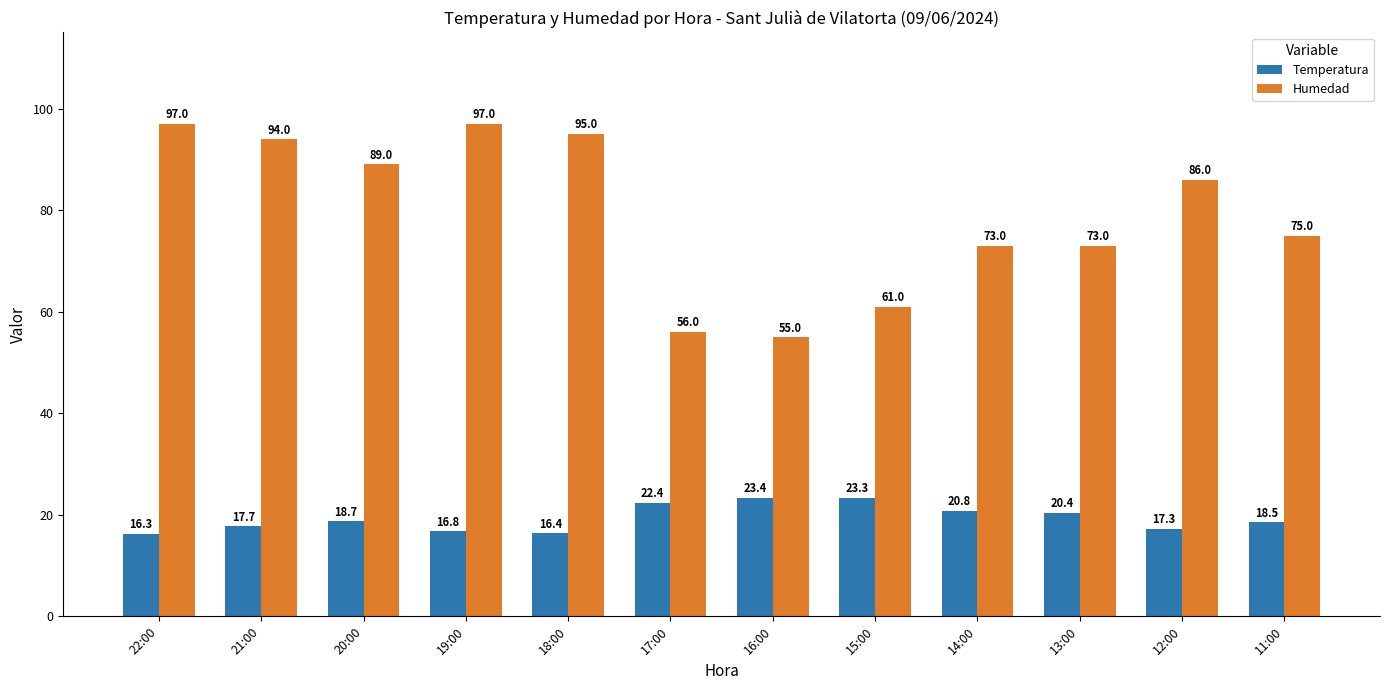

What is the label of the 5th bar from the left?

18:00